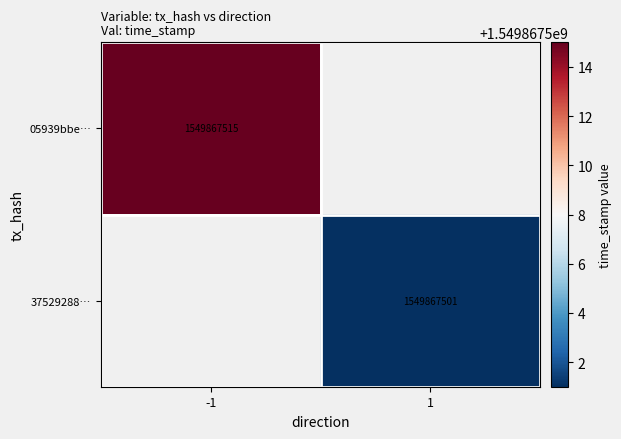

Reading left to right, extract all data points from this chart.

05939bbe0b896531e29c375e5ed5c9f9f25a465: 0=-1	1=1549867515
37529288d154bf9b5e8e2fb6860aeb0f2a67ca8: 0=1	1=1549867501